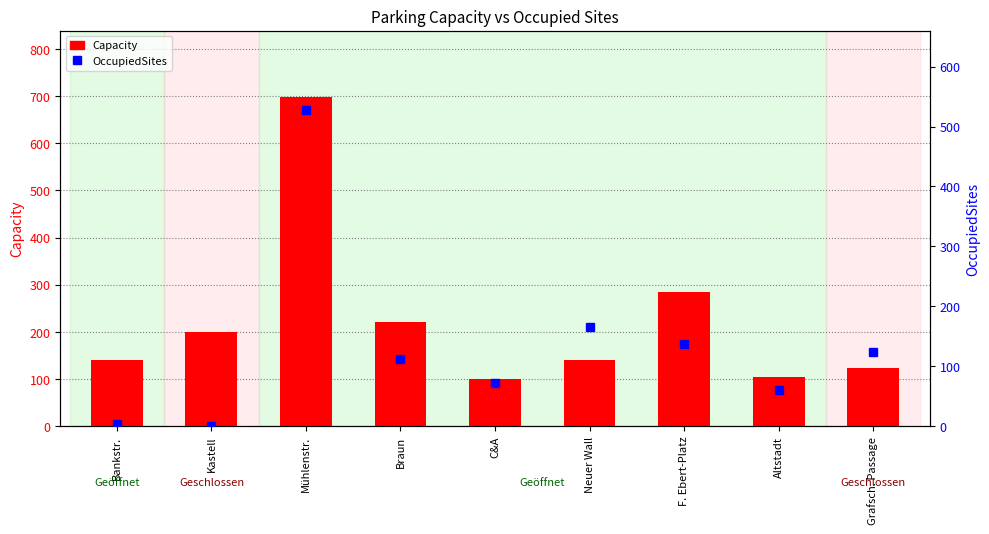

What is the minimum value shown in the chart?

1